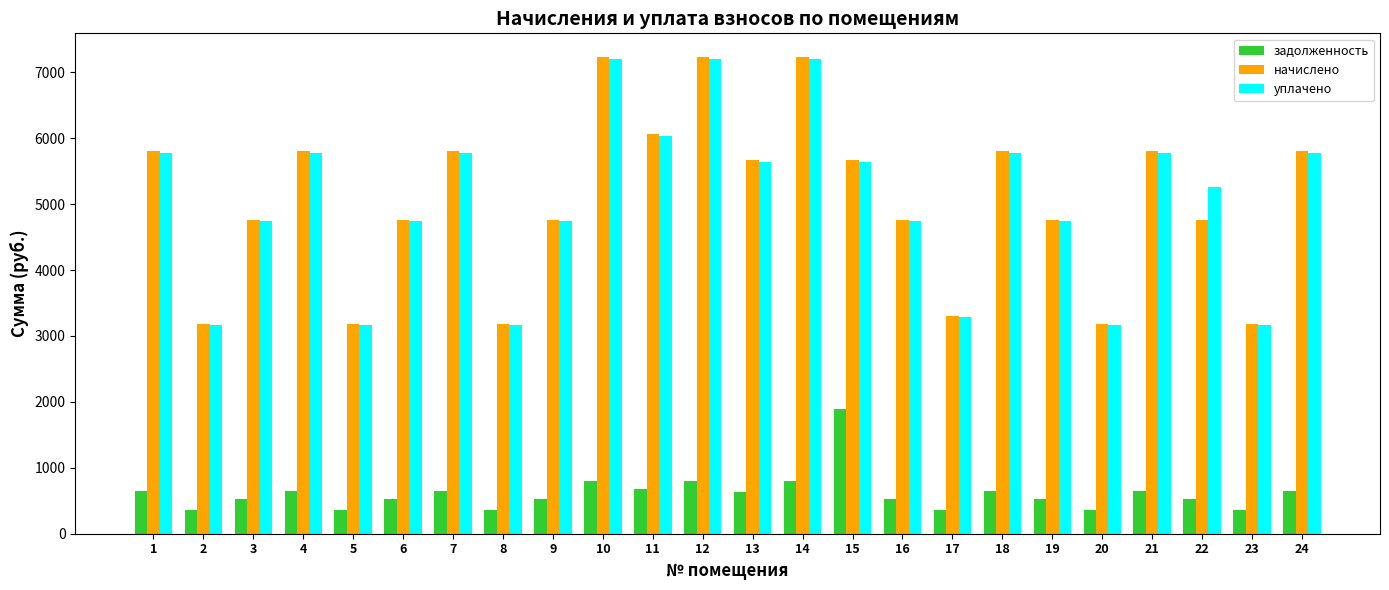

How many groups of bars are there?

24